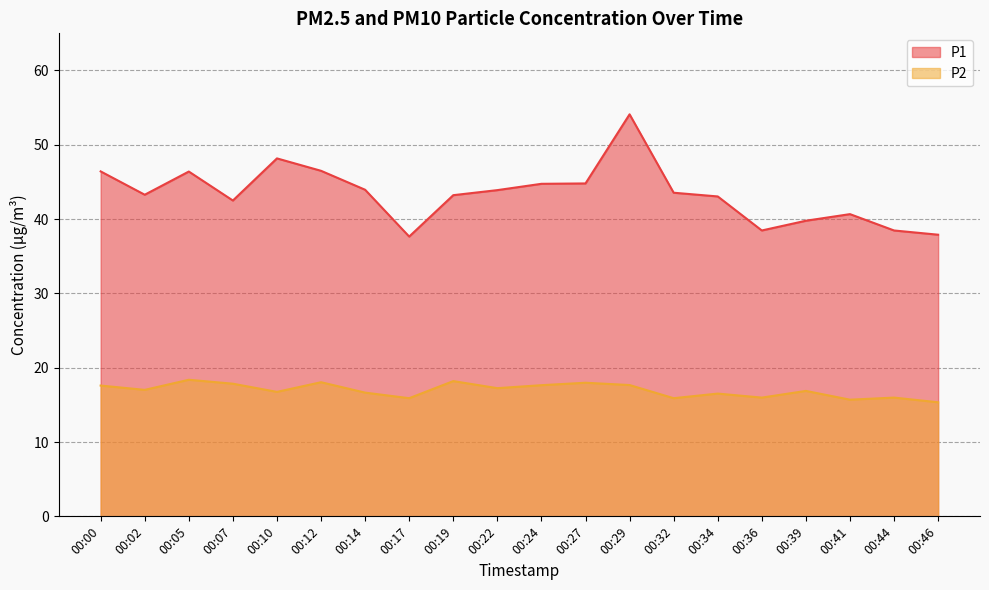

Is it true that P1 equals 69.1 at 00:24?

False